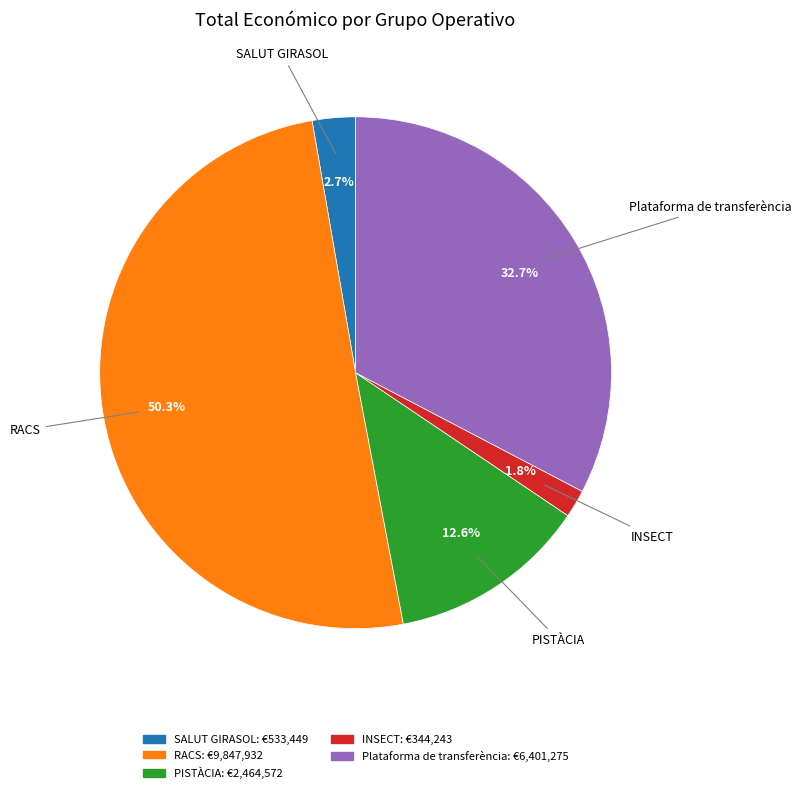

Which has a higher value, RACS or INSECT?

RACS